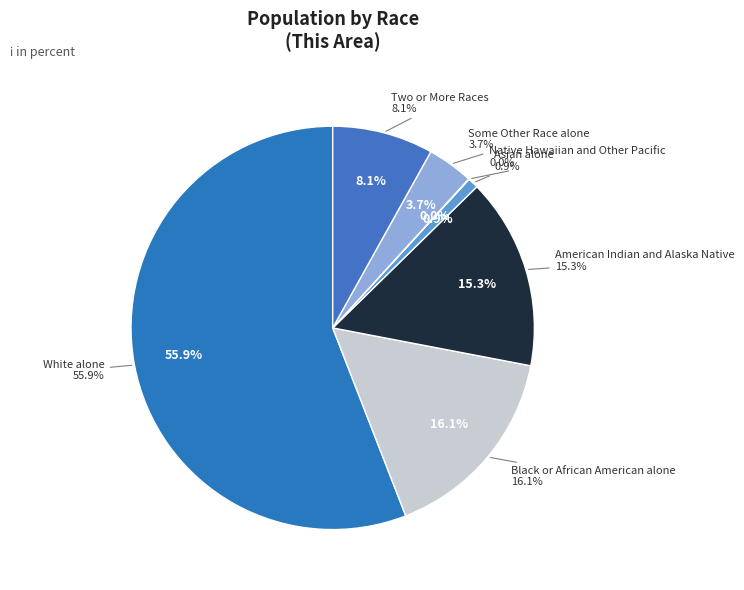

What percentage do Black or African American alone and American Indian and Alaska Native together represent?

31.4%